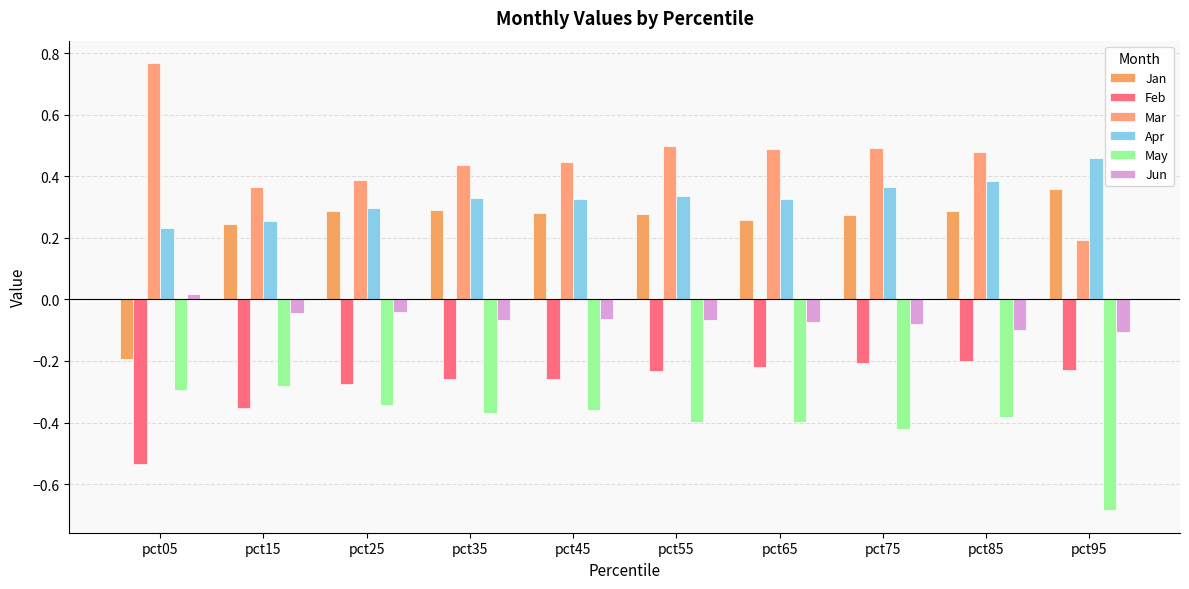

Read the Apr value at pct35.

0.3